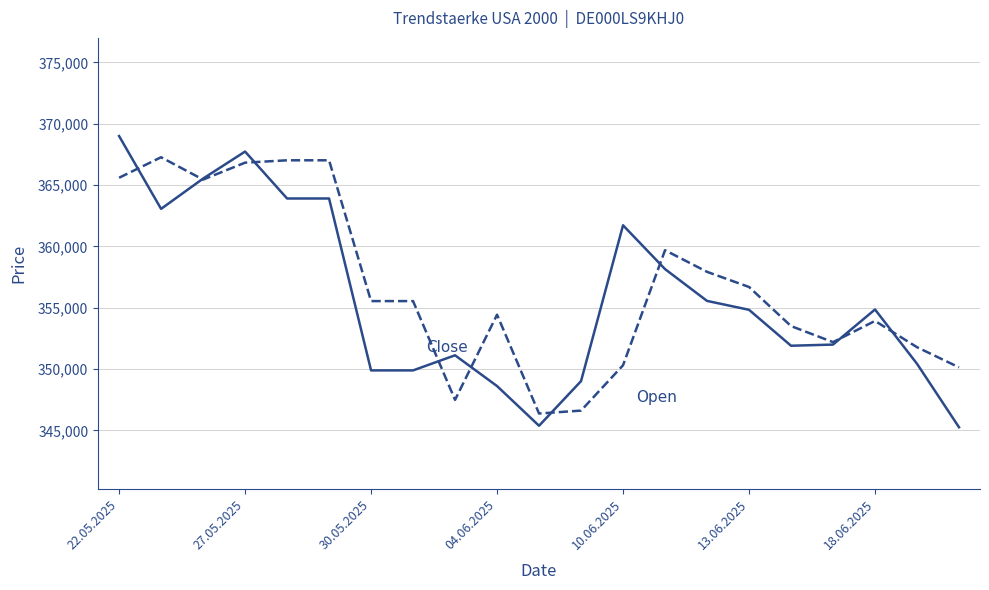

What is the smallest value displayed?

345253